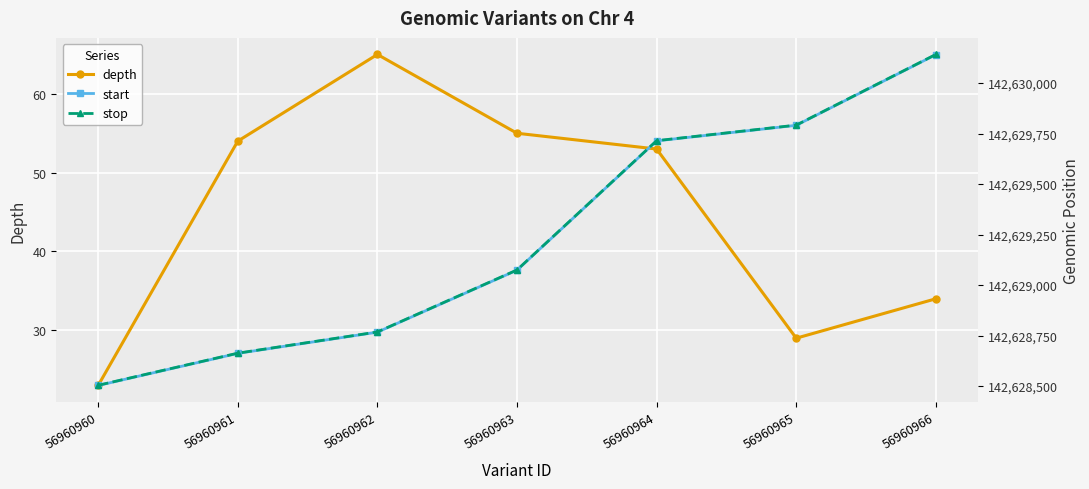

True or false: start and depth intersect in this chart.

False